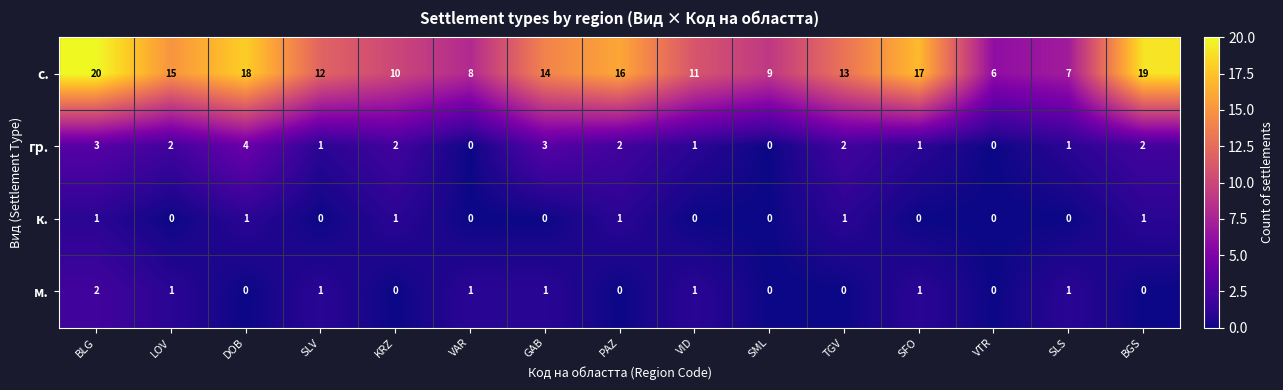

At which category is the sum across all series the highest?

BLG